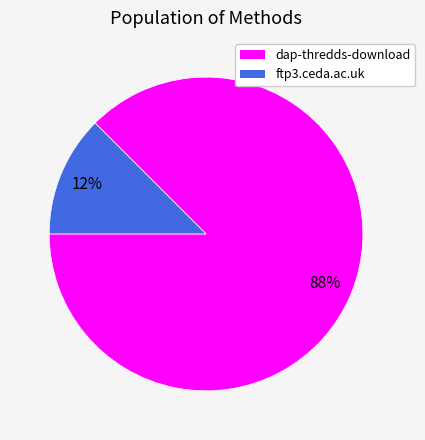

To the nearest percent, what is the combined percentage of ftp3.ceda.ac.uk and dap-thredds-download?

100%